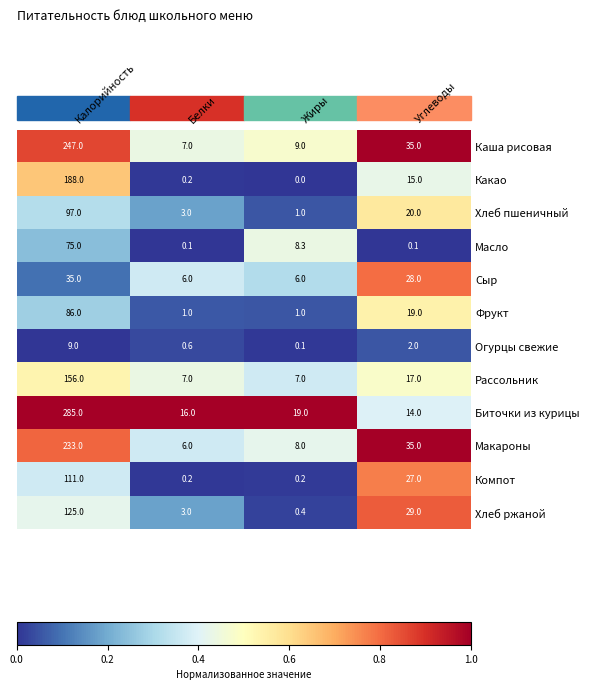

What is the sum of all Рассольник values?

187.0